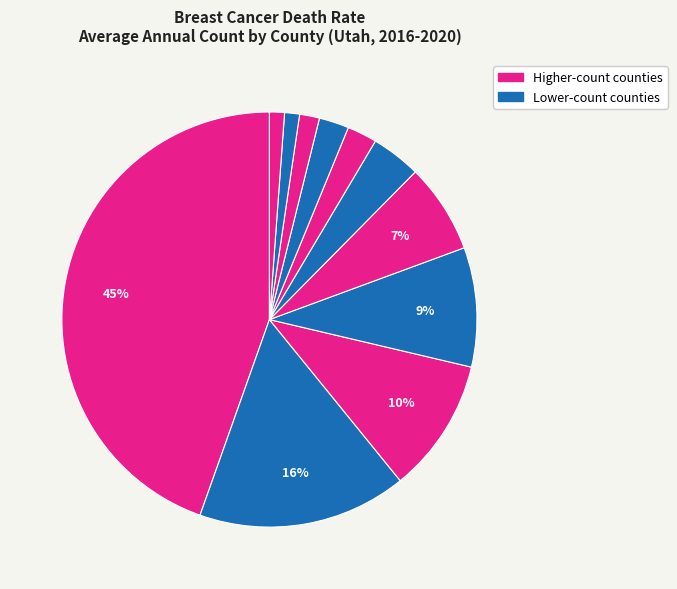

To the nearest percent, what is the difference between the largest and smallest slice percentages?

43%